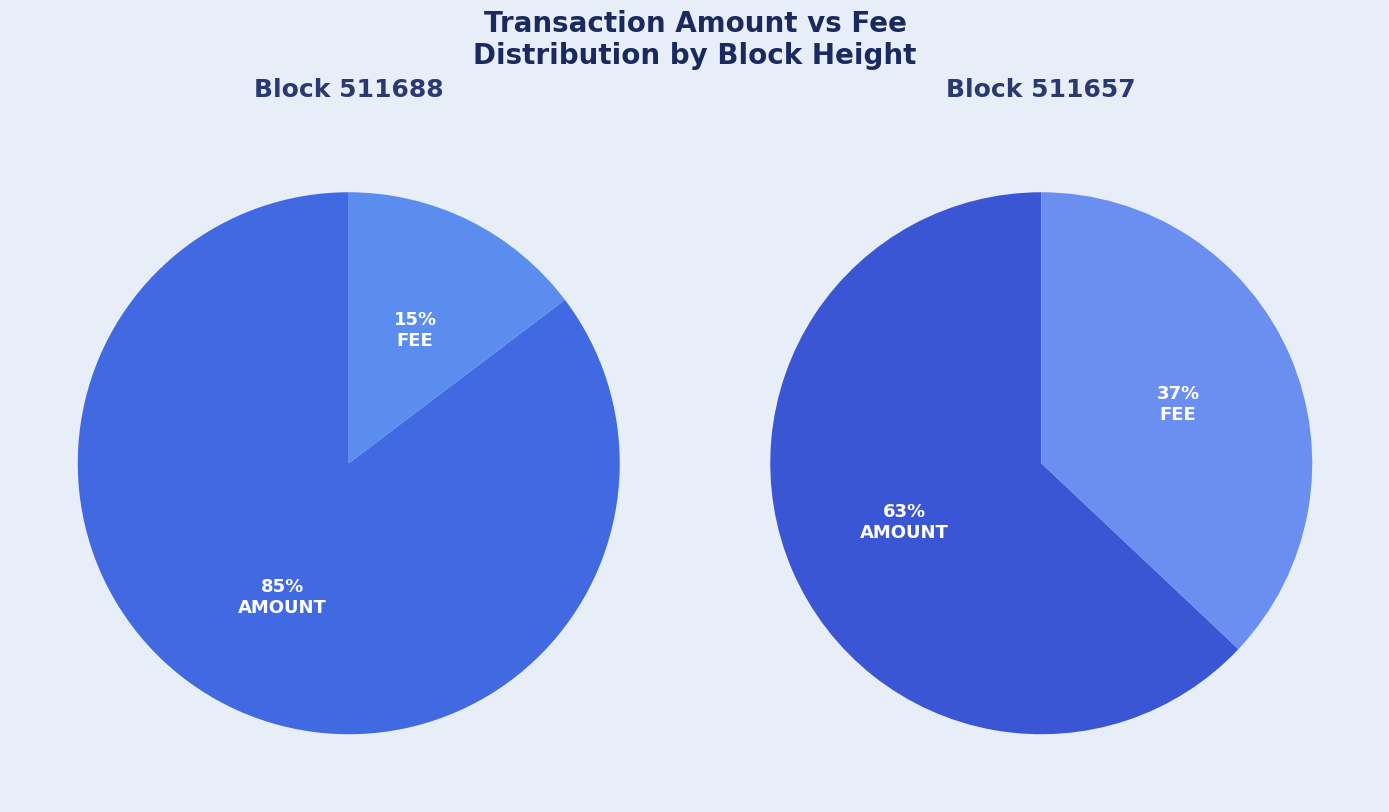

How many segments does this pie chart have?

2